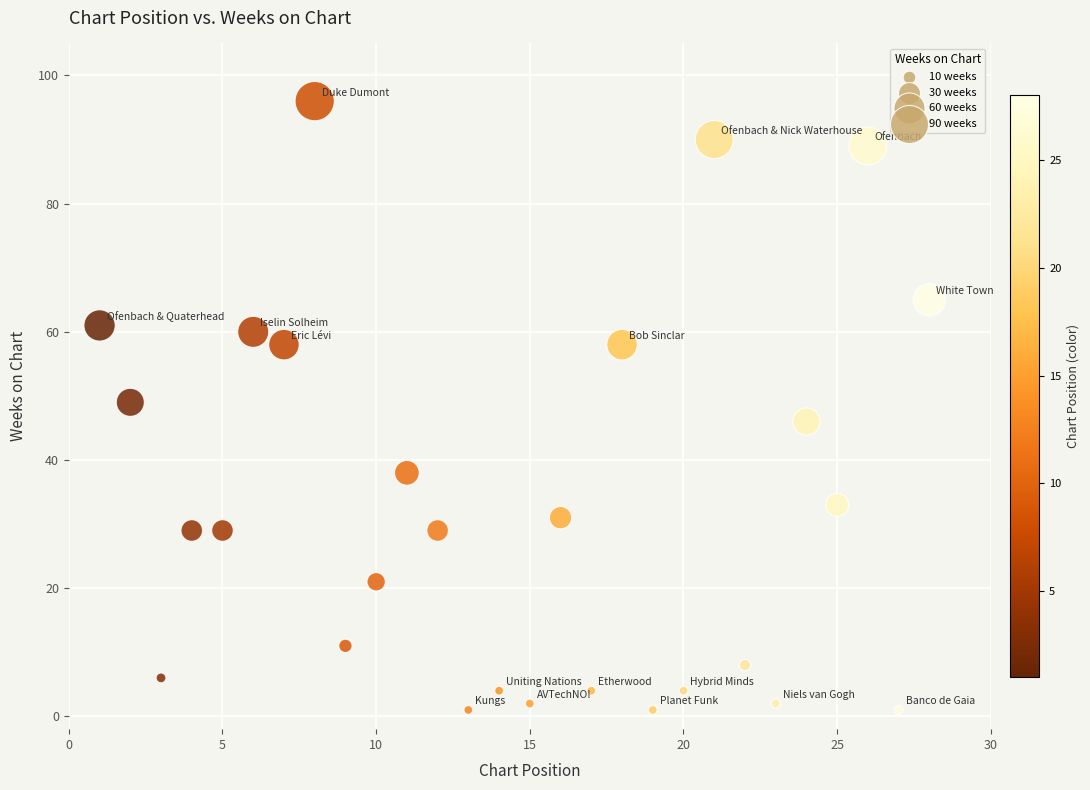

What is the range of X values (max minus min)?

27